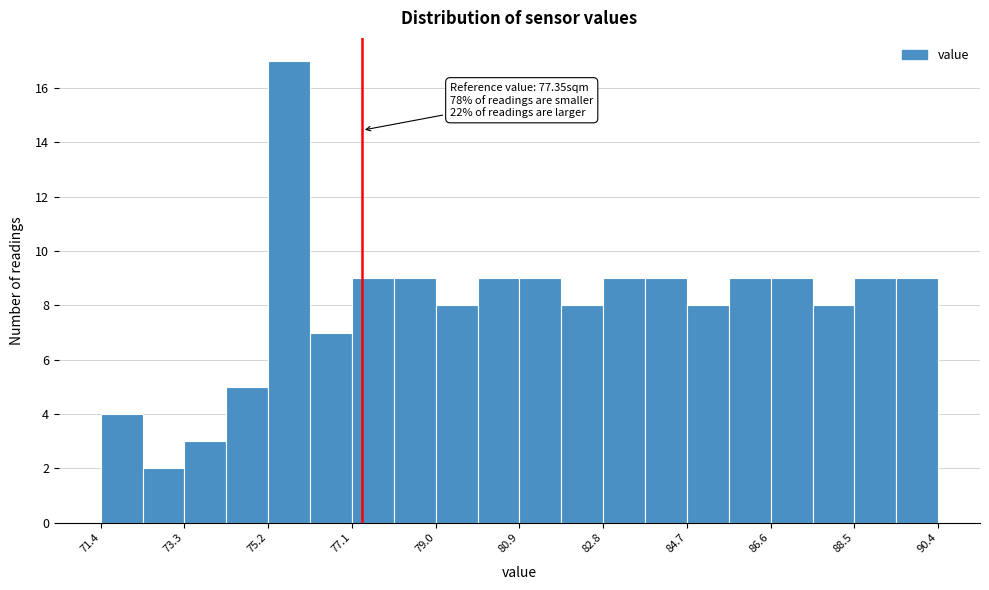

Over which range of the x-axis is the bar tallest?

75.2 to 76.2